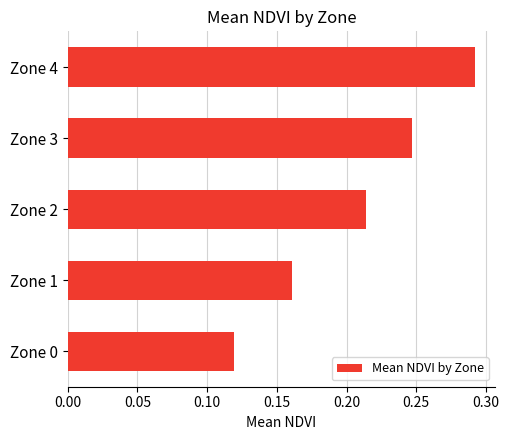

What is the change in value from Zone 1 to Zone 4?

+0.1